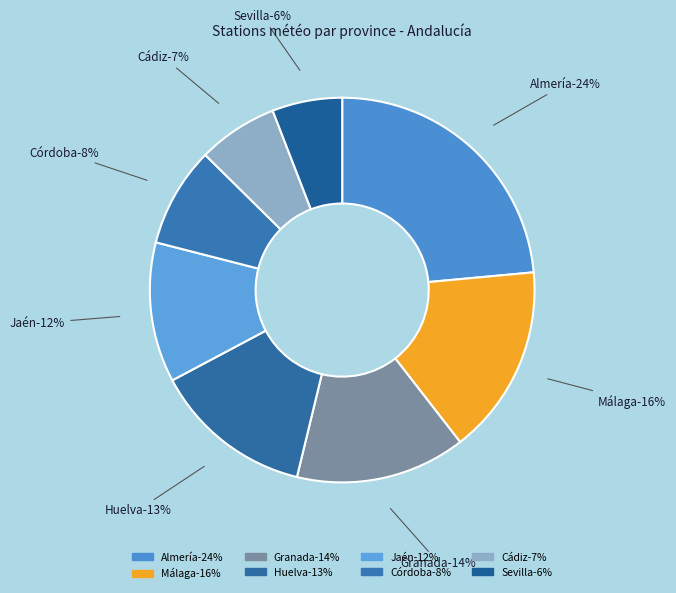

How many segments does this pie chart have?

8